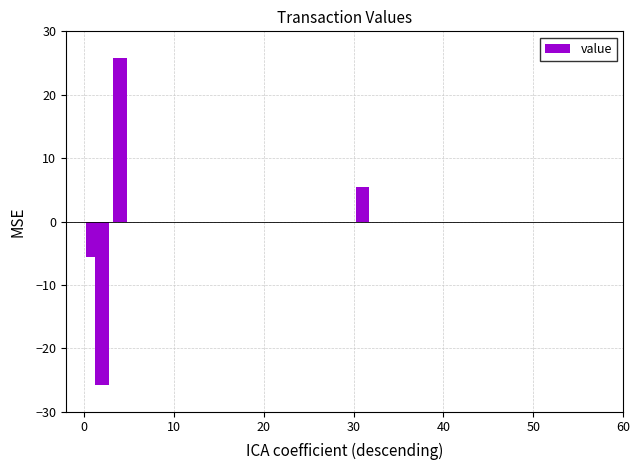

What is the greatest value displayed?

25.8